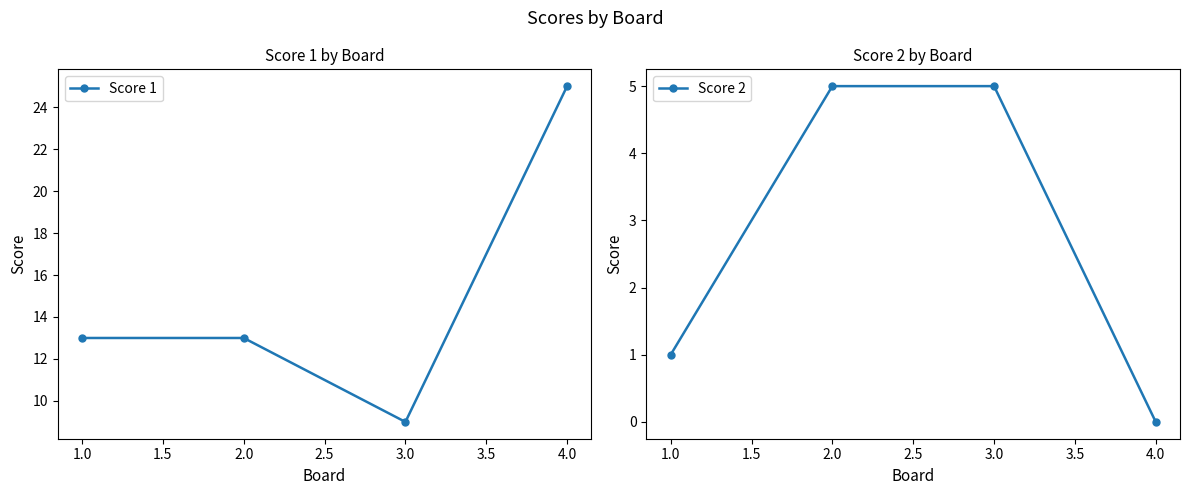

How many interior local valleys does the Score 1 series have?

1